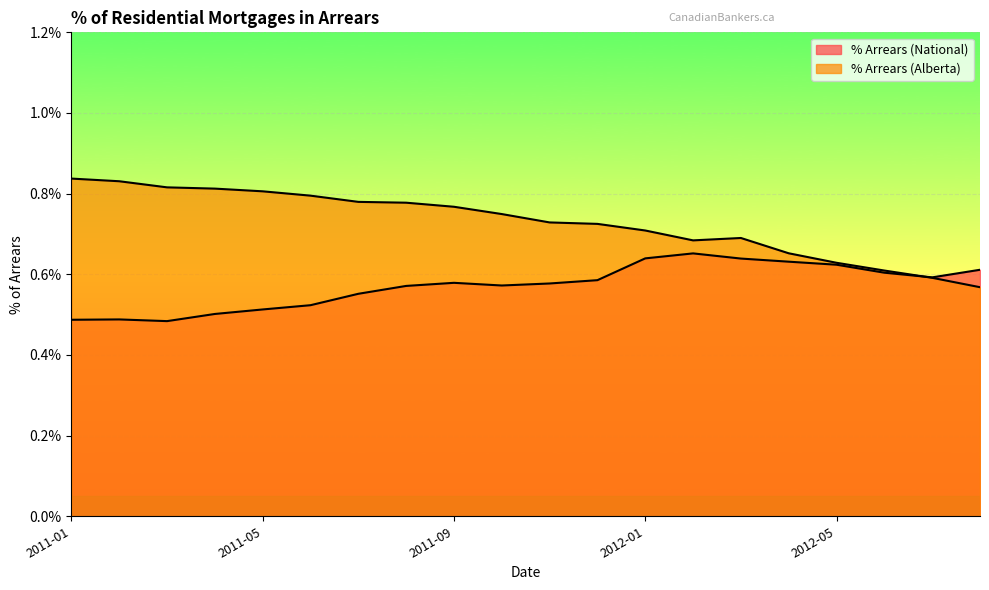

At which category does % Arrears (National) reach its first local peak?

2011-02